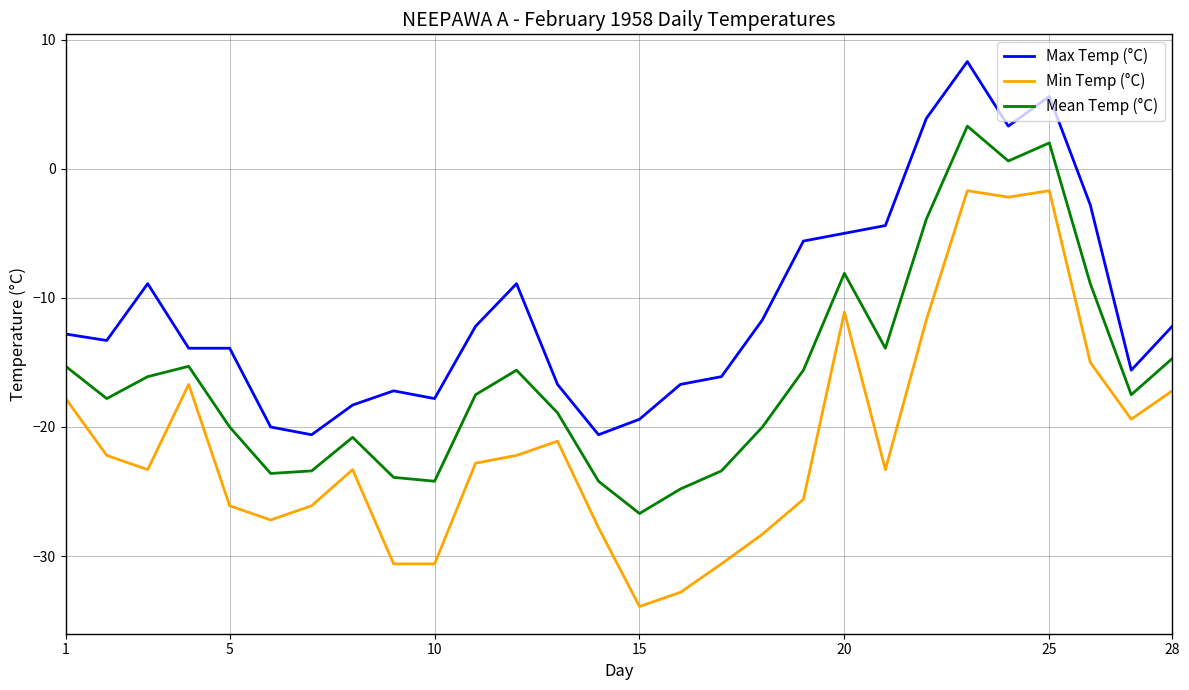

Which series has the largest range (max minus min)?

Min Temp (°C)